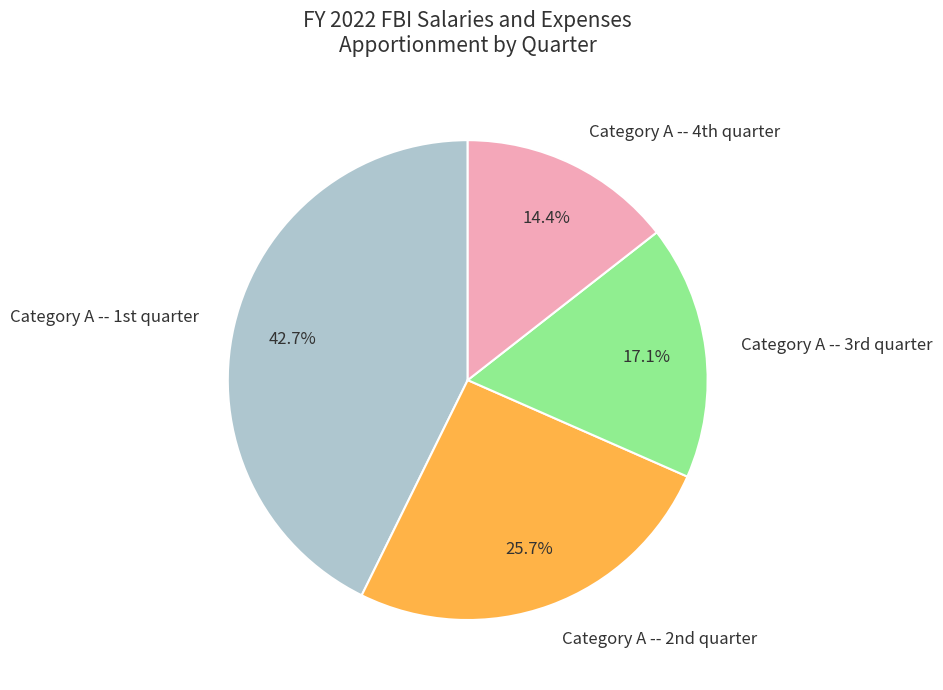

Is there a majority slice in this chart?

No